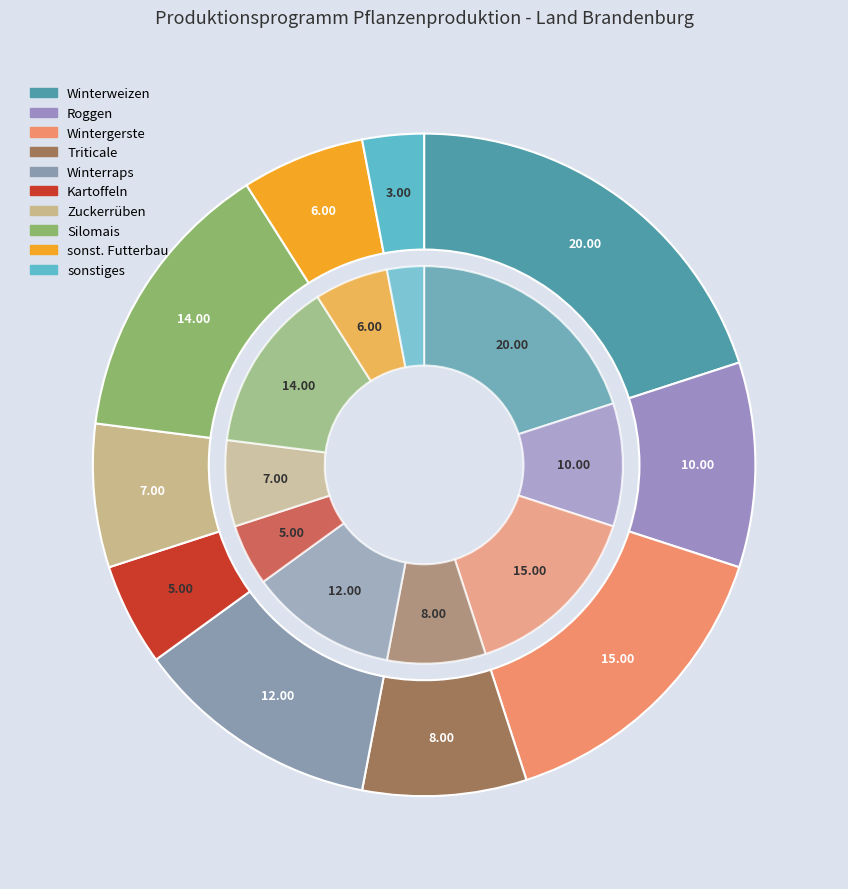

Which slice is the largest?

Winterweizen